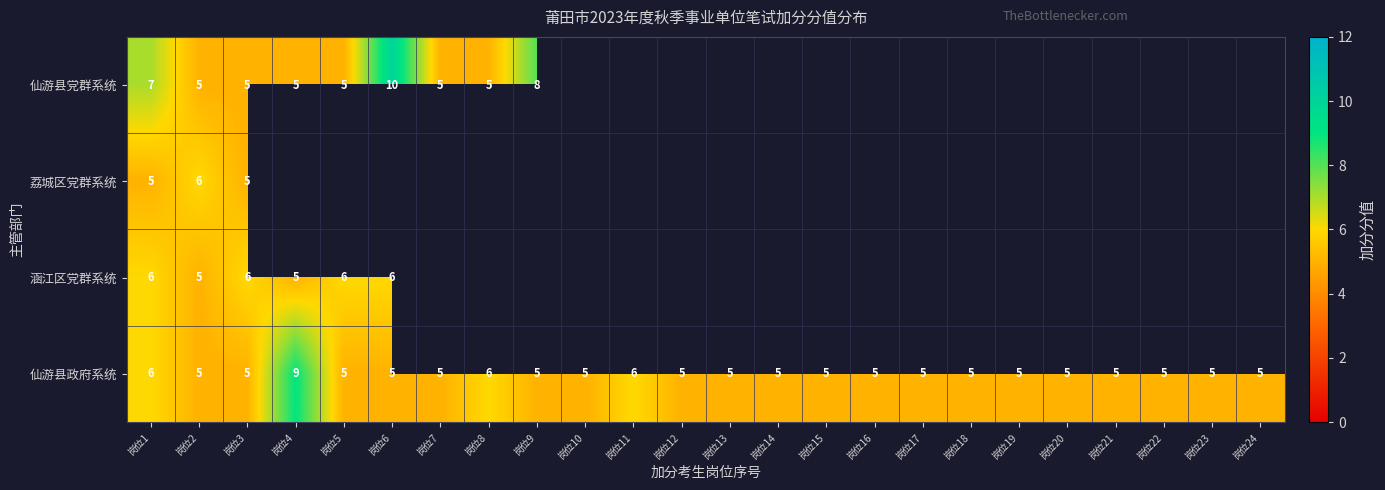

At which category is the sum across all series the highest?

岗位1